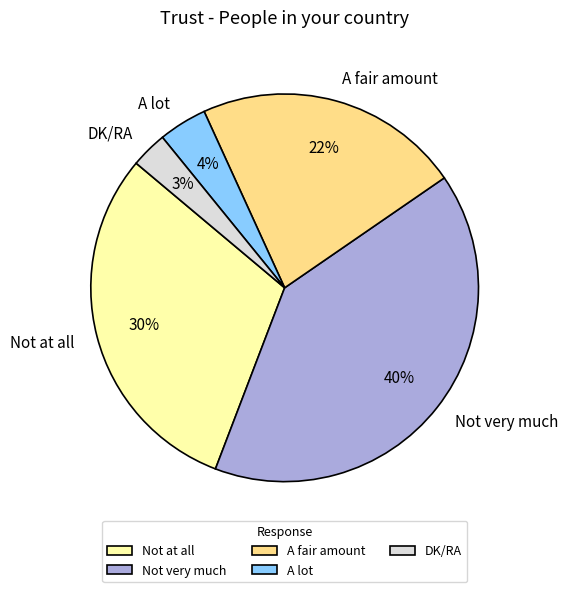

What percentage is the A fair amount slice, to the nearest percent?

22%